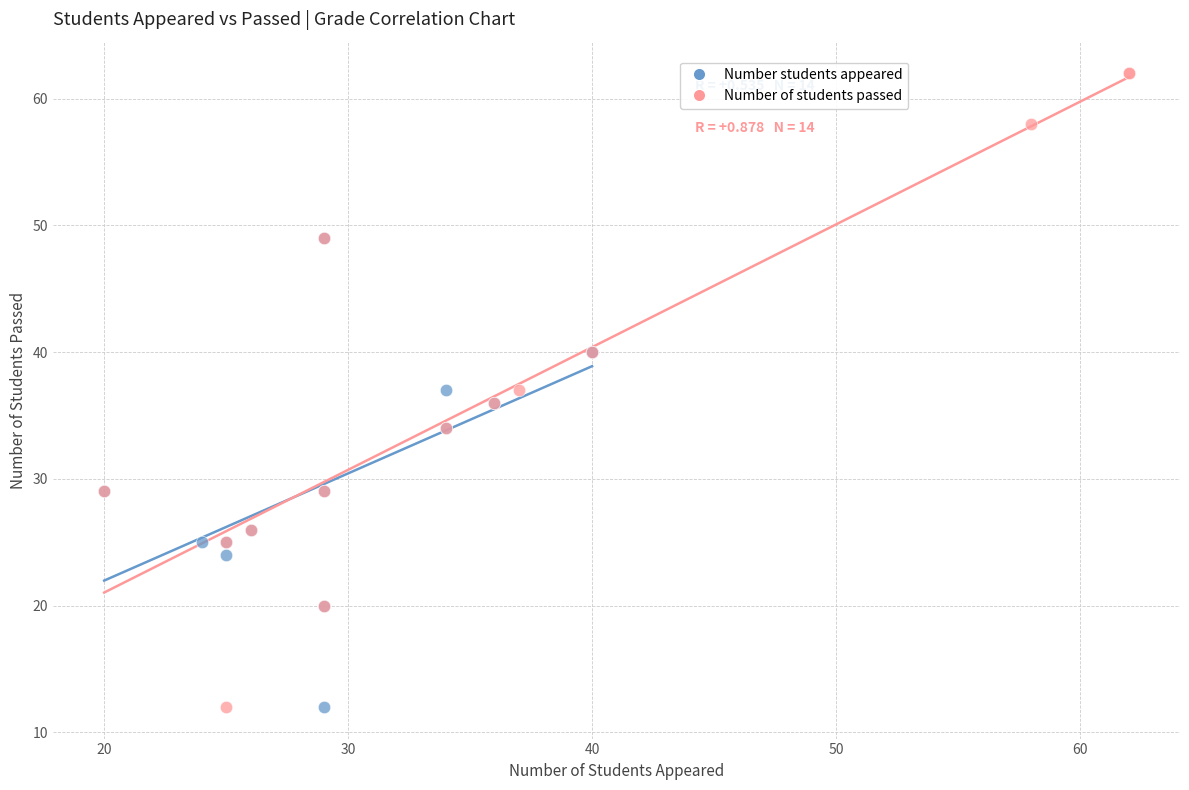

Which series has the widest spread of Y values?

Number of students passed